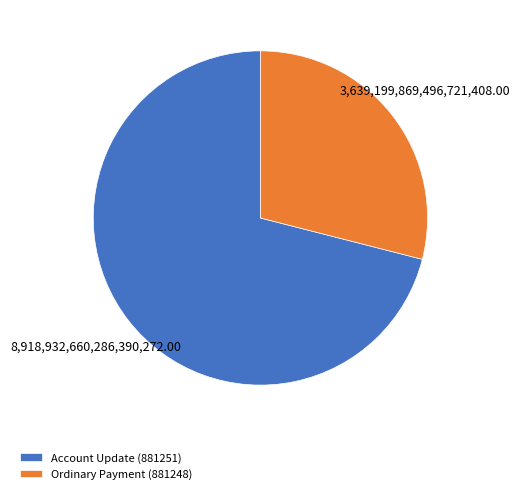

What is the ratio of the value at Ordinary Payment (881248) to the value at Account Update (881251)?

0.4